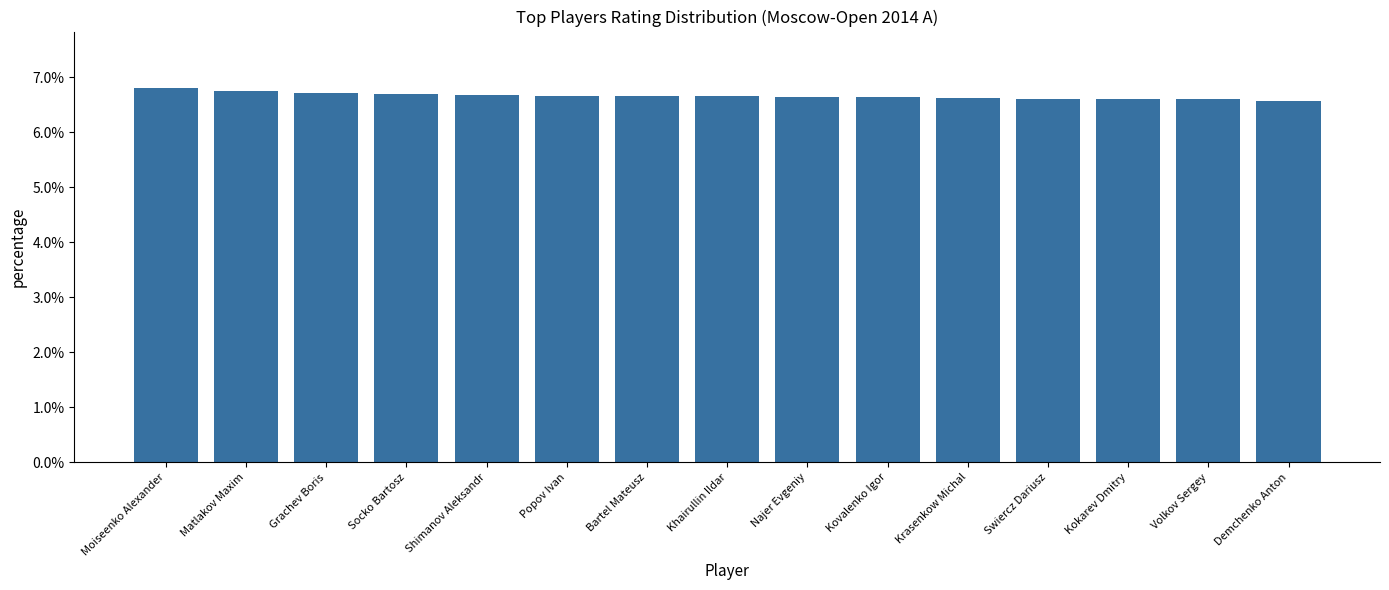

Are the bars horizontal?

No